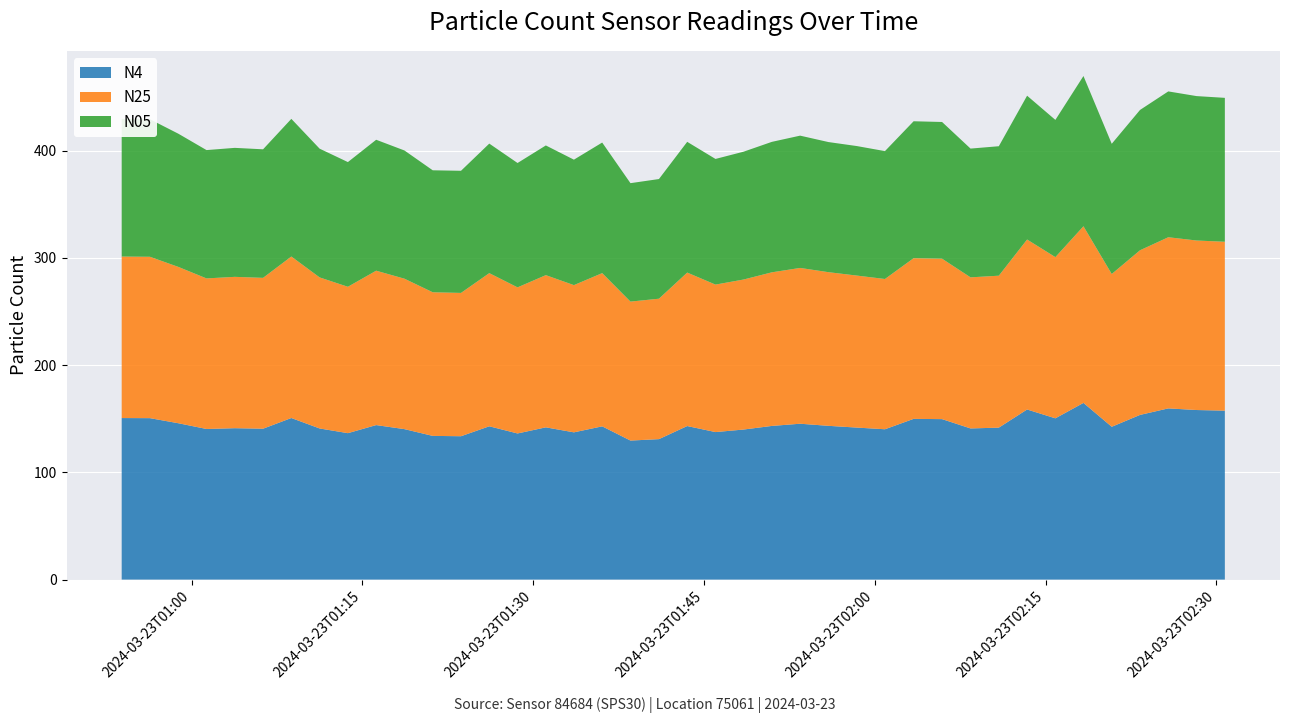

Reading left to right, transcribe all the data shown in this chart.

N4: 150.7	150.6	145.8	140.5	141.2	140.7	150.7	141.0	136.6	144.1	140.3	134.0	133.7	143.0	136.3	142.0	137.3	142.9	129.7	131.0	143.2	137.6	140.0	143.3	145.4	143.4	141.8	140.2	149.9	149.7	141.0	141.7	158.7	150.4	164.8	142.5	153.6	159.7	158.2	157.6
N25: 150.6	150.5	145.8	140.4	141.2	140.7	150.6	140.9	136.5	144.0	140.3	134.0	133.7	142.9	136.3	142.0	137.3	142.9	129.6	131.0	143.2	137.6	139.9	143.3	145.3	143.3	141.8	140.2	149.9	149.6	140.9	141.7	158.5	150.4	164.8	142.5	153.6	159.6	158.1	157.5
N05: 128.4	128.3	124.2	119.7	120.3	119.9	128.4	120.1	116.3	122.1	119.6	113.8	113.9	120.8	116.0	121.0	117.0	121.8	110.5	111.6	121.9	117.2	119.2	121.7	123.4	121.4	120.8	119.3	127.7	127.5	120.1	120.8	134.1	128.0	140.1	121.4	130.9	136.0	134.7	134.2